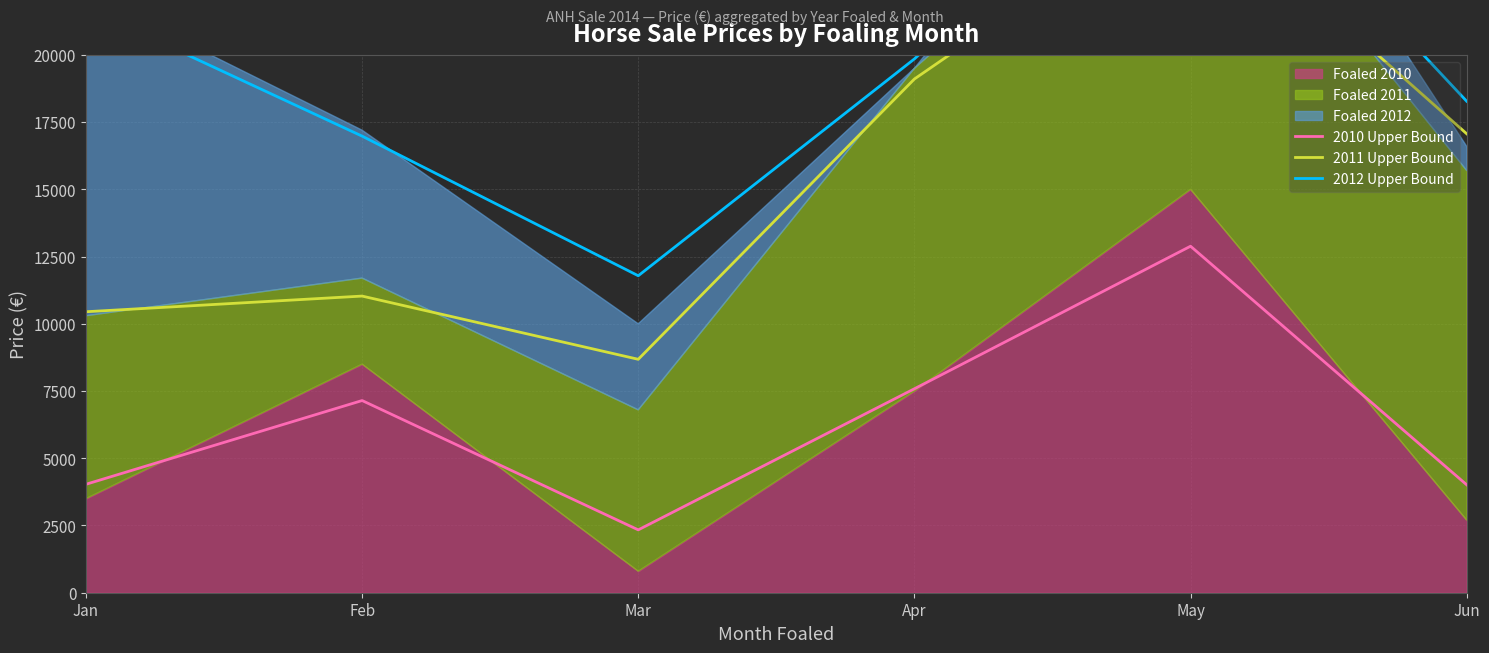

At which category does 2012 Upper Bound reach its first local valley?

Mar